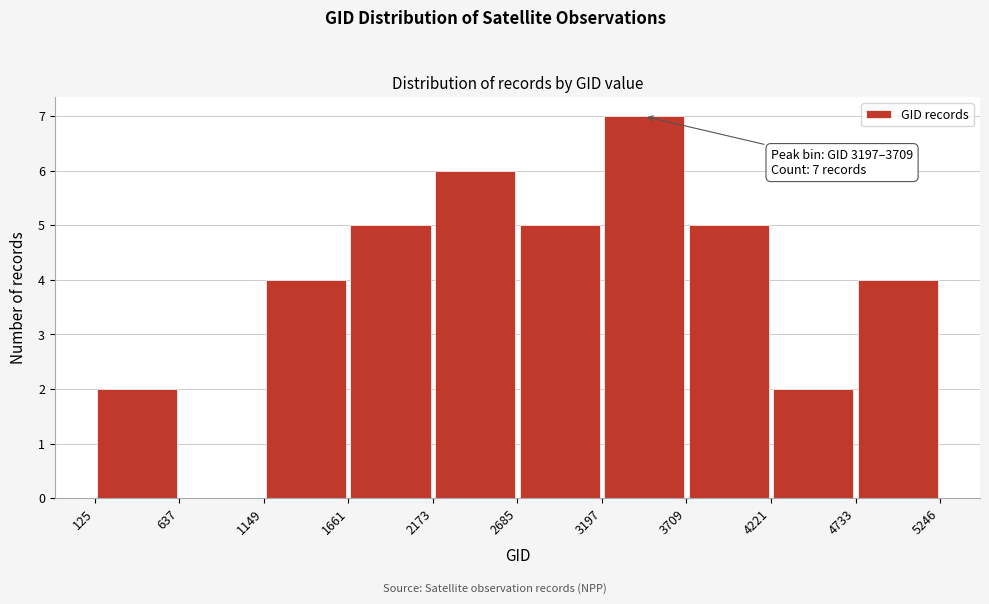

Over which range of the x-axis is the bar tallest?

3197 to 3709